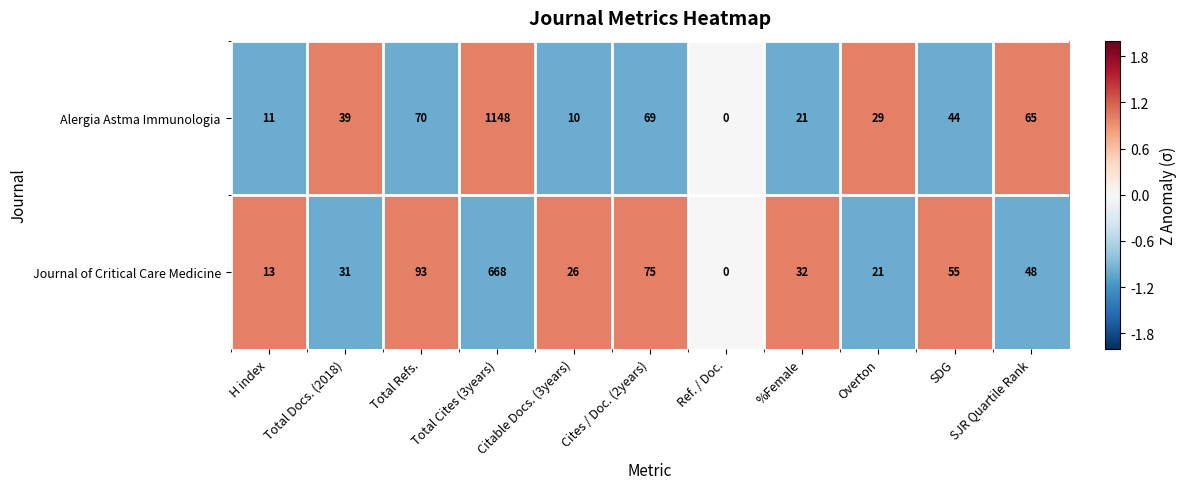

What is the sum of all Journal of Critical Care Medicine values?

1062